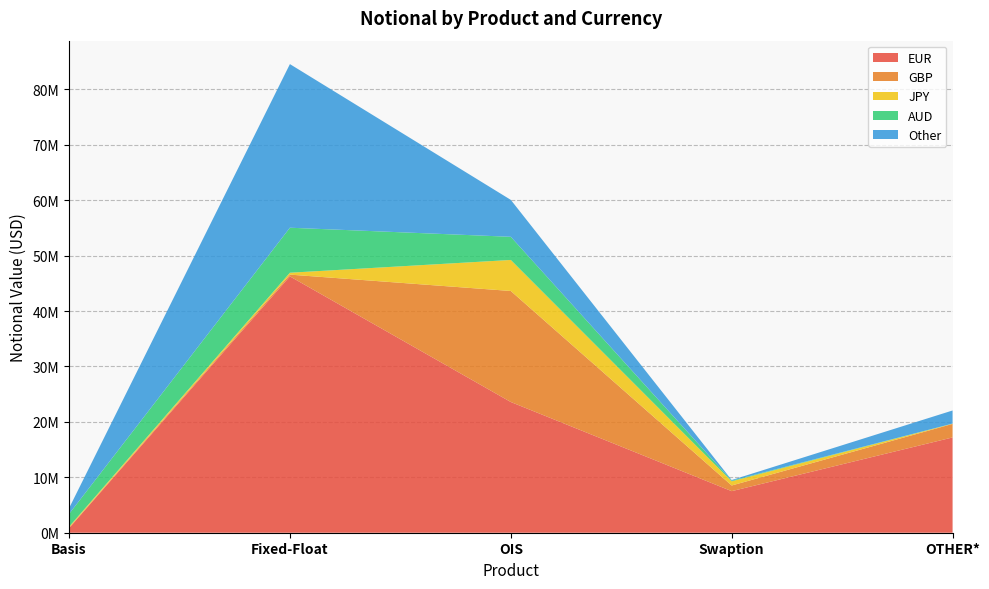

Reading right to left, what are all the values shown in this chart?

EUR: 17192638	7500025	23585967	46254728	812489
GBP: 2439434	1022209	20031887	315790	78933
JPY: 39871	752724	5598454	341911	176109
AUD: 20794	117067	4177981	8120684	2311159
Other: 2362798	114142	6665301	29523211	1036549